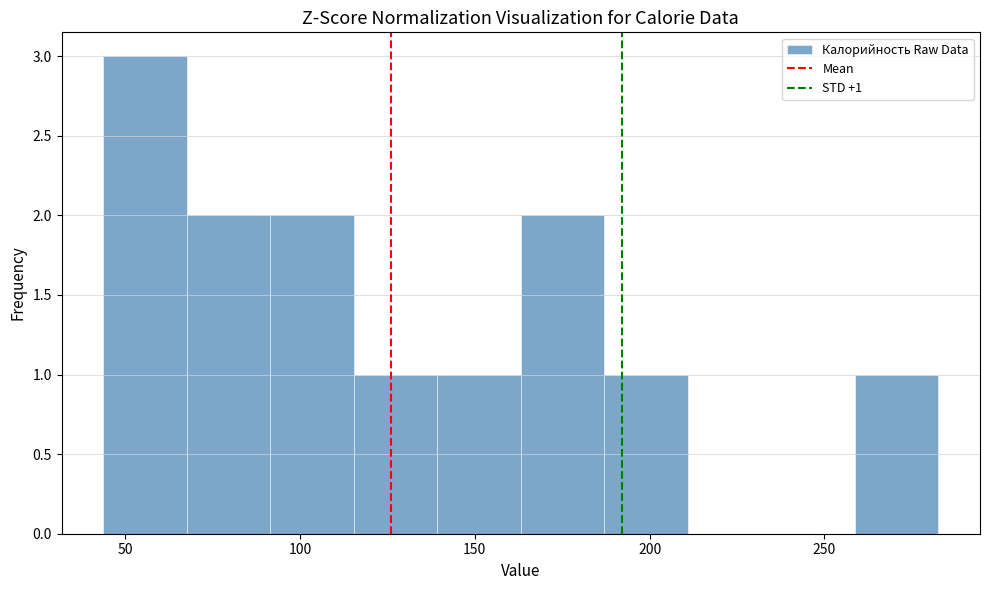

Over which range of the x-axis is the bar tallest?

45 to 70